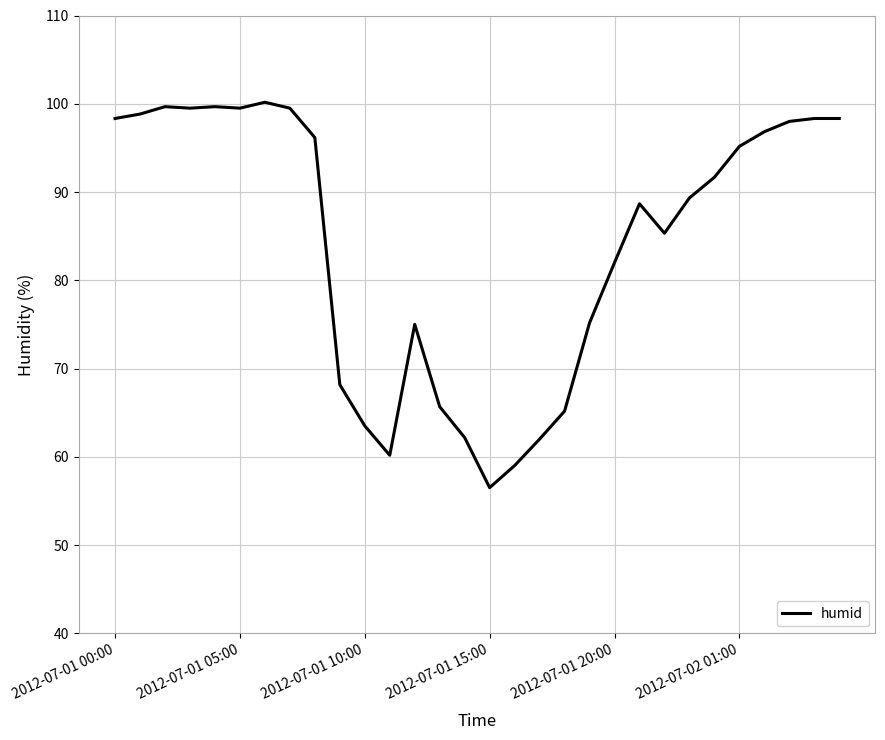

What is the difference between the maximum and minimum values?

43.7